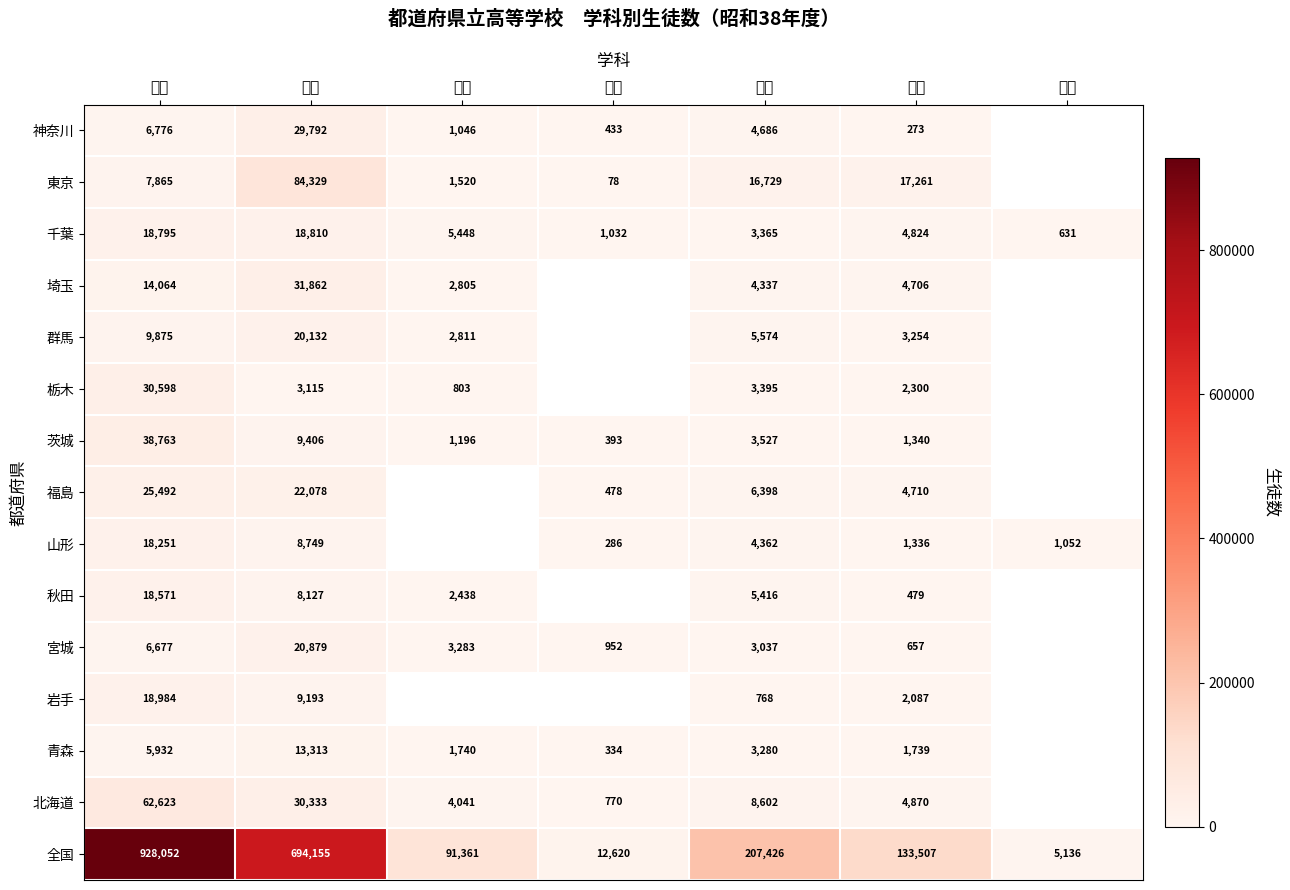

The 岩手 series shows 1033 at 工業. True or false?

False